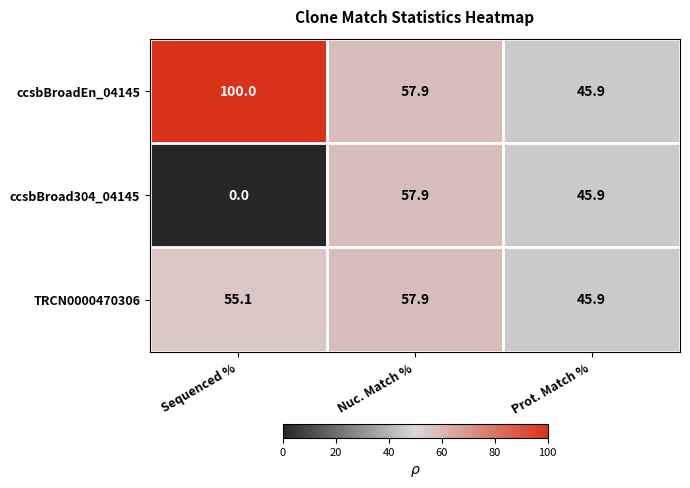

List the series in order of their overall mean, highest first.

ccsbBroadEn_04145, TRCN0000470306, ccsbBroad304_04145